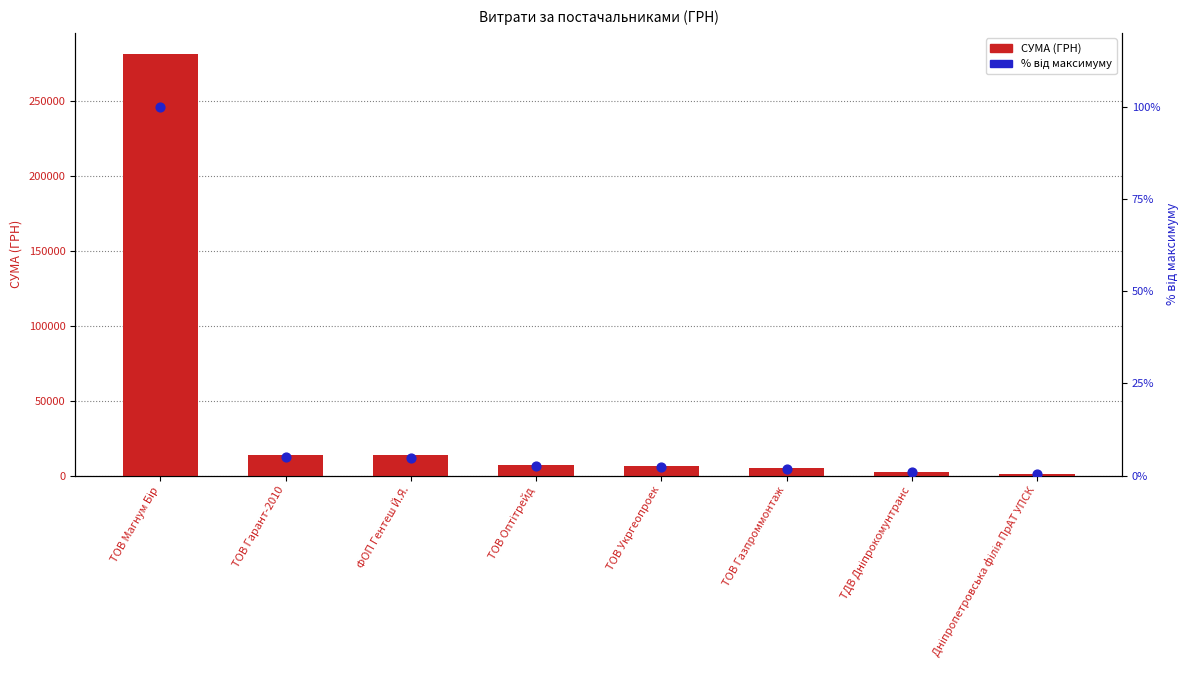

Which series contains the highest Y value?

СУМА (ГРН)